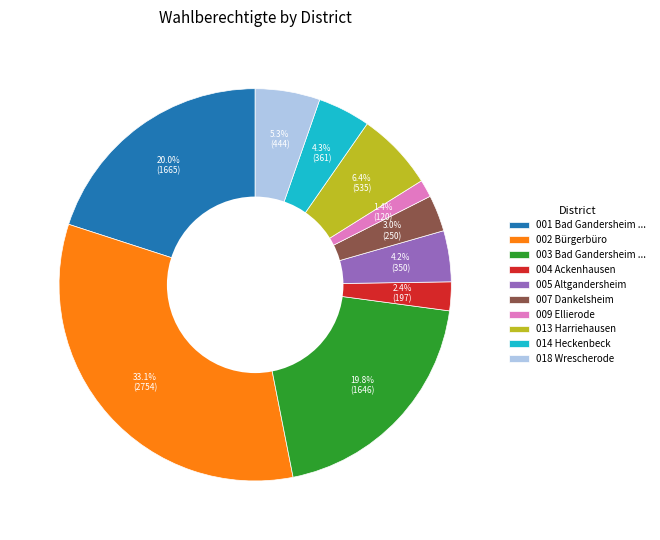

Between 009 Ellierode and 014 Heckenbeck, which is larger?

014 Heckenbeck